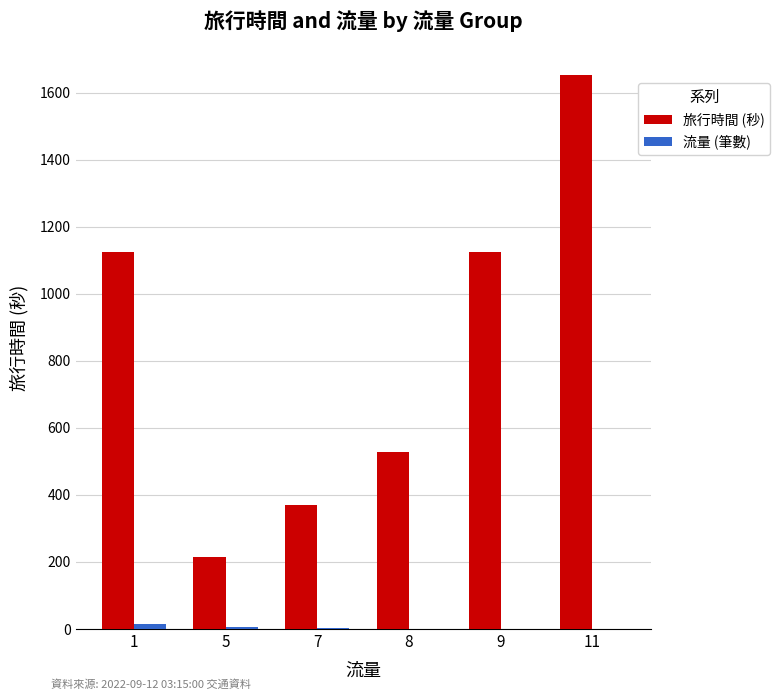

Is it true that 旅行時間 (秒) equals 377 at 5?

False